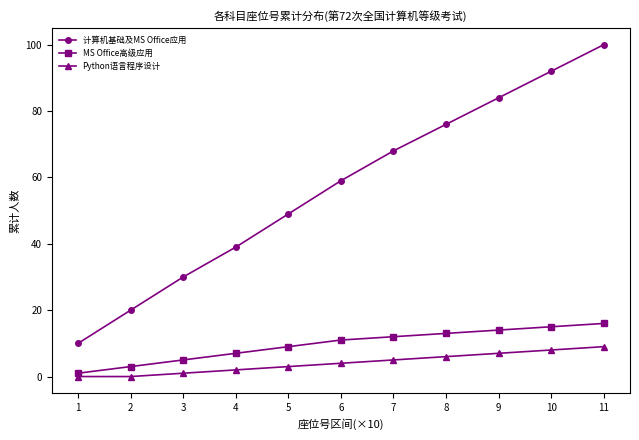

Is the value of Python语言程序设计 at 1 greater than the value of 计算机基础及MS Office应用 at 9?

No